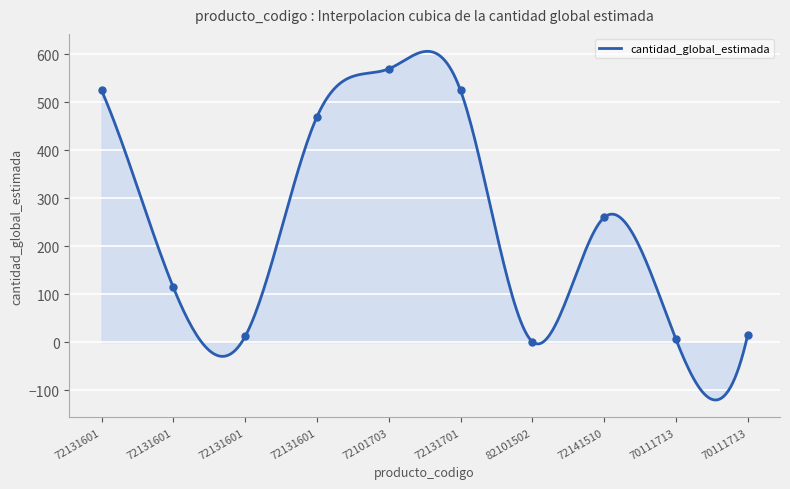

What is the ratio of the value at 72131601 to the value at 70111713?

35.0